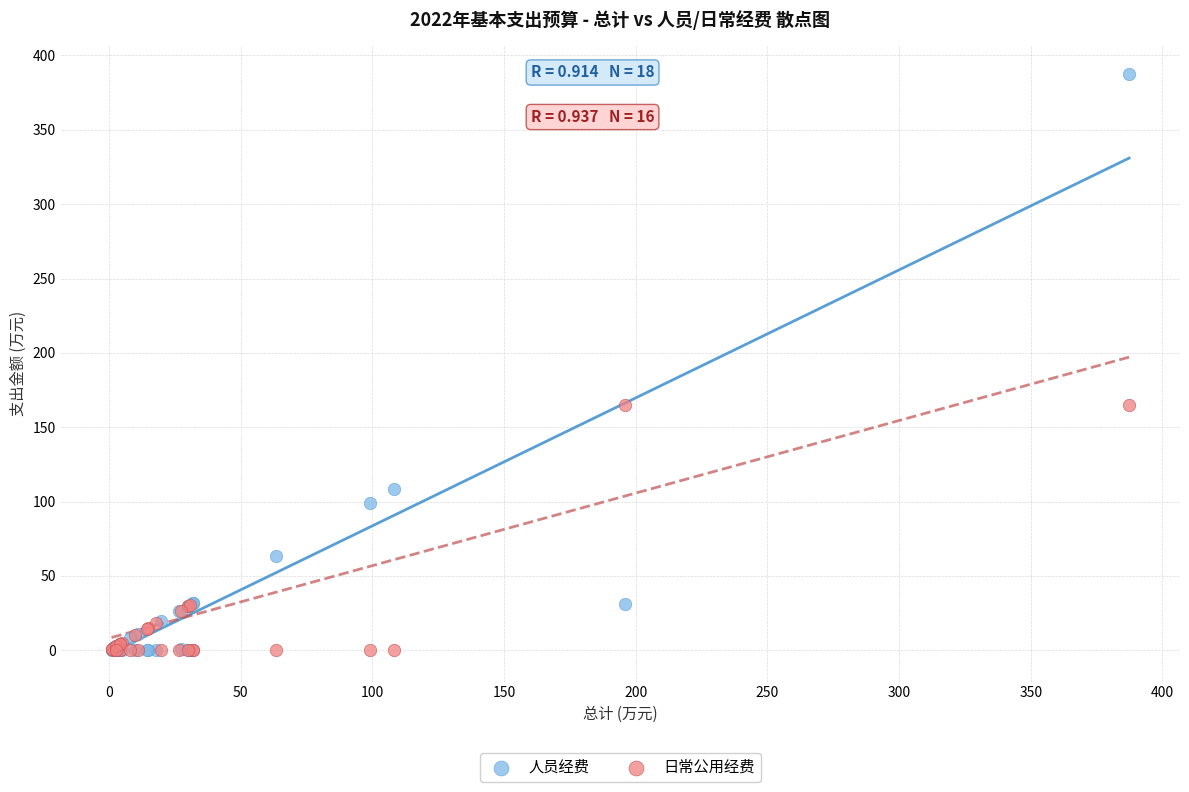

What are all the series names shown in the legend?

人员经费, 日常公用经费